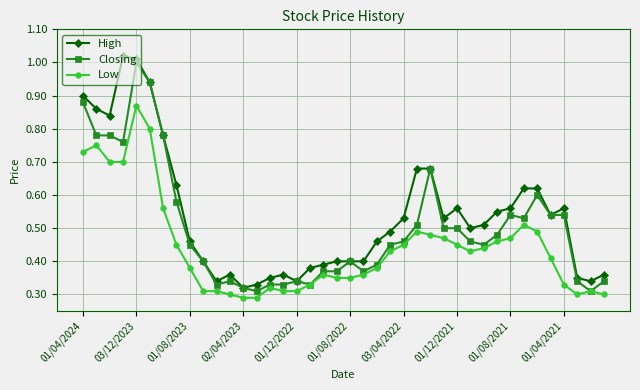

True or false: Closing has more than 1 points higher than both neighbors.

True